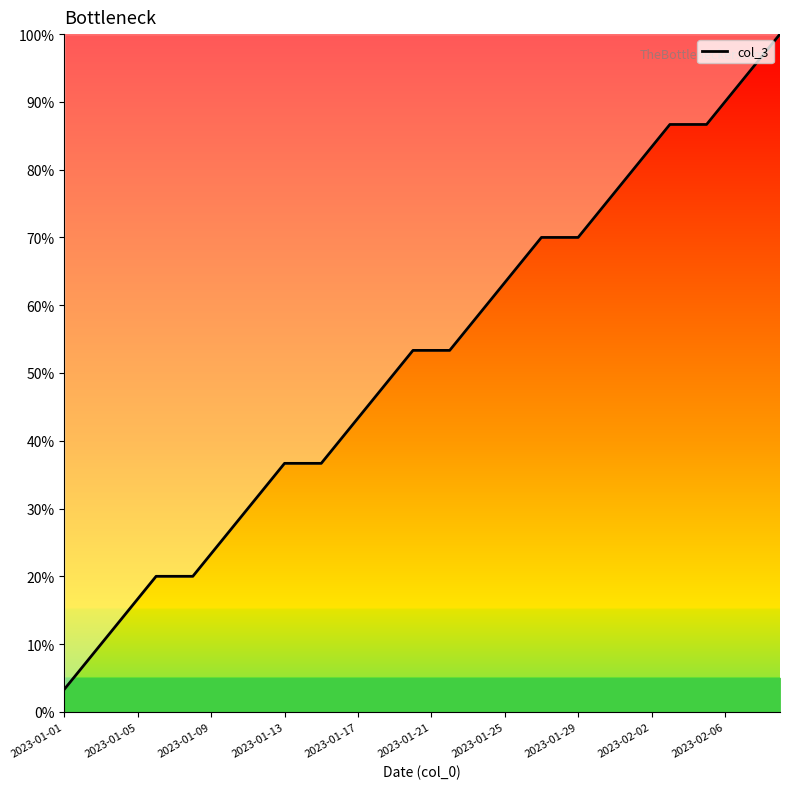

What is the minimum value shown in the chart?

3.3